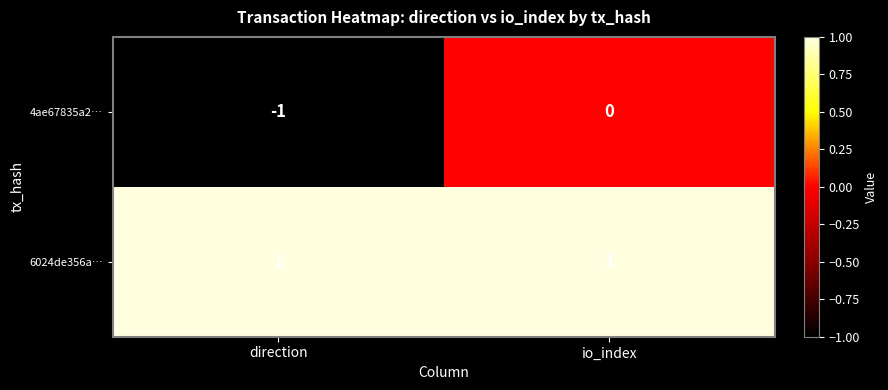

Reading left to right, list all the values displayed in this chart.

4ae67835a2…: -1	0
6024de356a…: 1	1